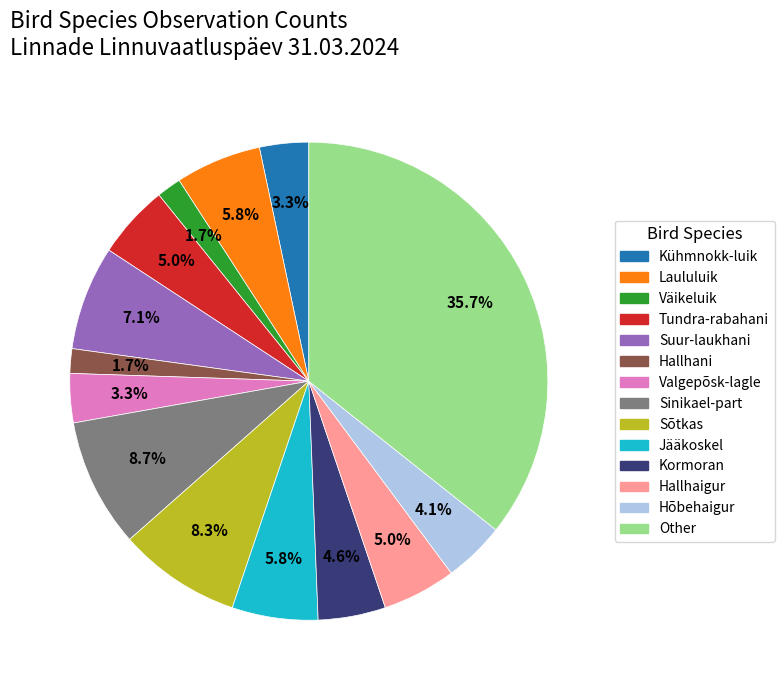

To the nearest percent, what is the average slice percentage?

7%